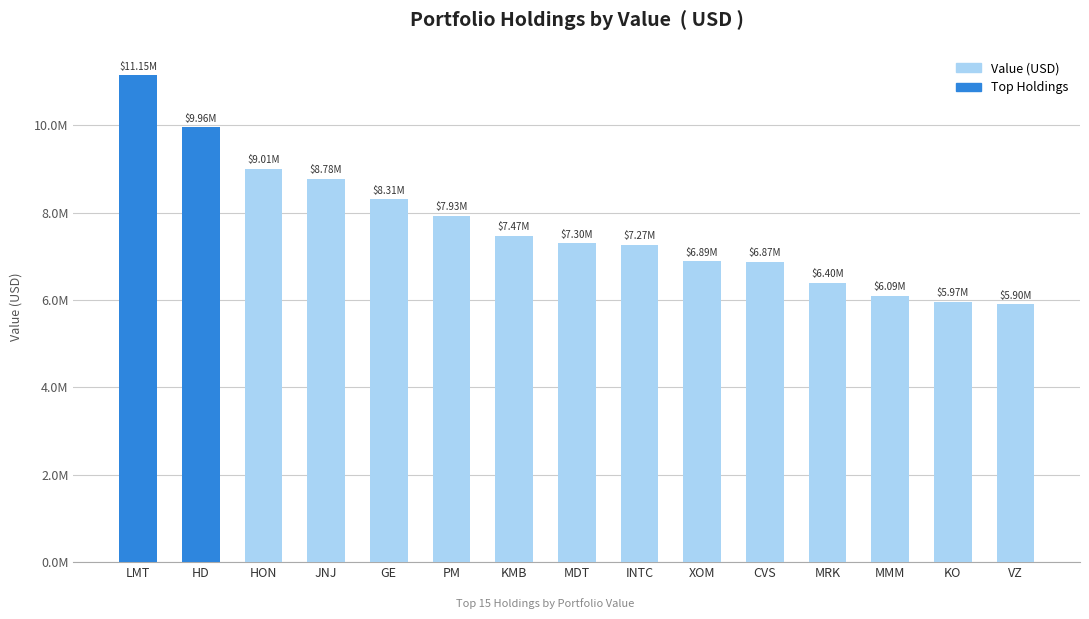

Are the bars horizontal?

No